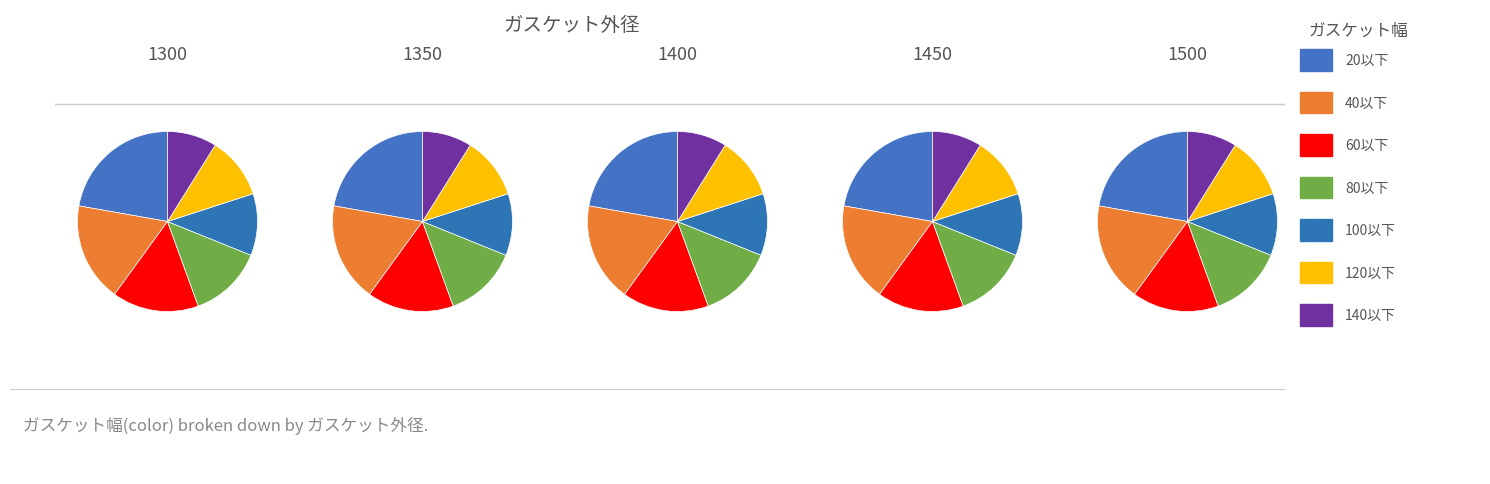

How many slices are in this pie chart?

7